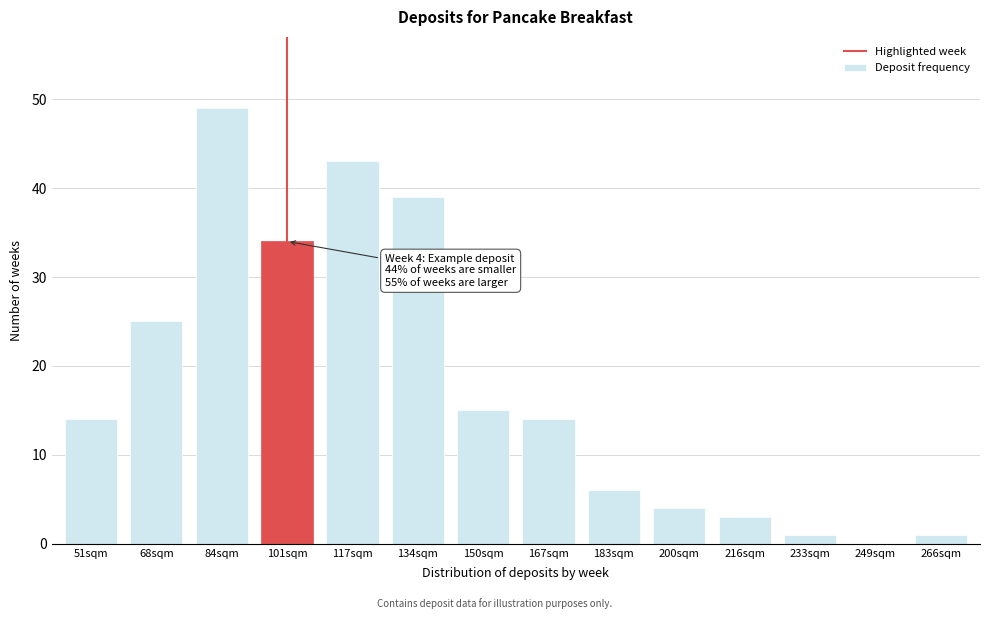

Reading left to right, extract all data points from this chart.

51sqm=14	68sqm=25	84sqm=49	101sqm=34	117sqm=43	134sqm=39	150sqm=15	167sqm=14	183sqm=6	200sqm=4	216sqm=3	233sqm=1	249sqm=0	266sqm=1